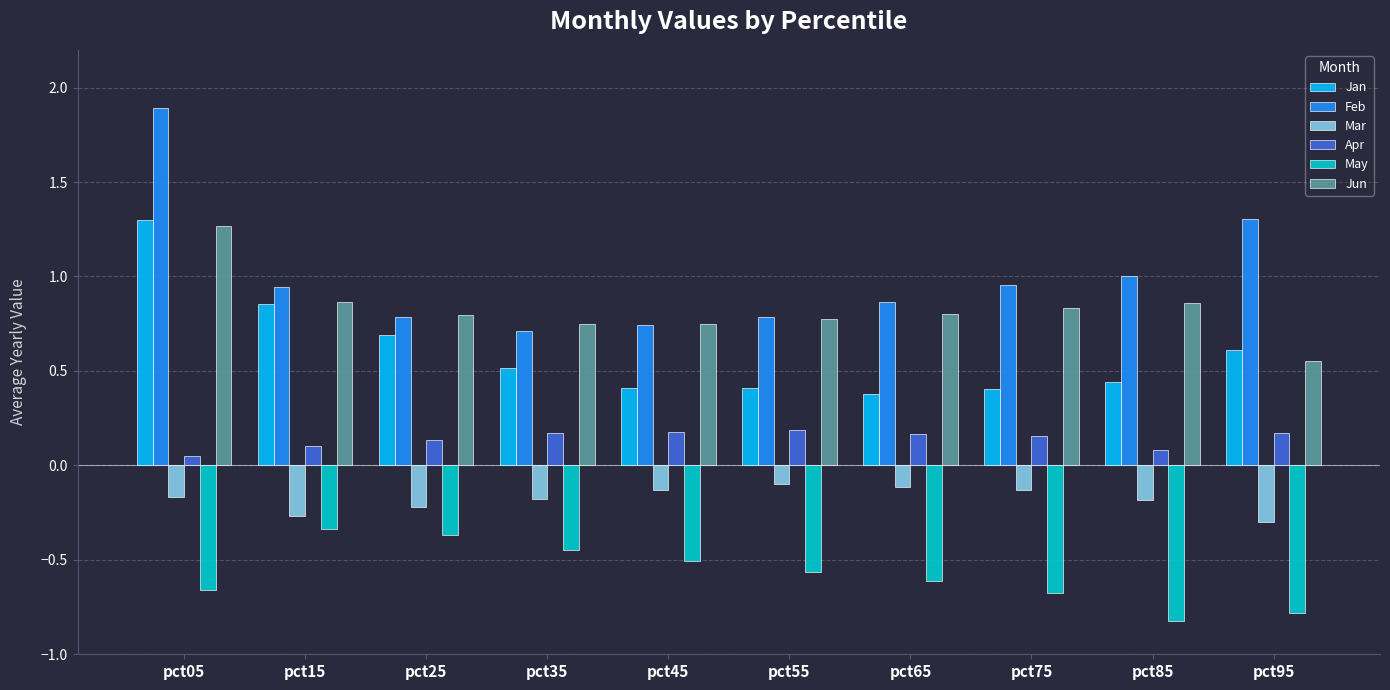

Which category has the lowest value in the Apr series?

pct05